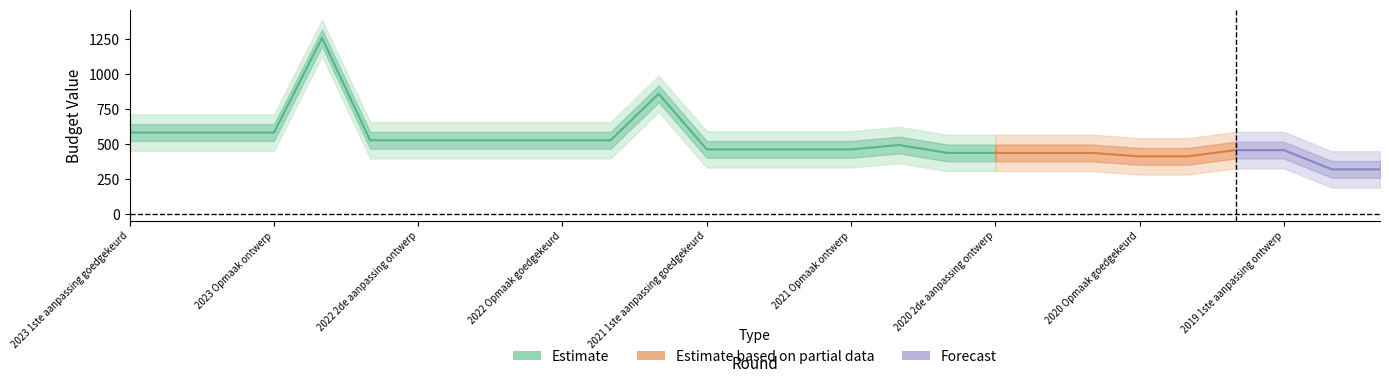

What is the value of the TO point at the 17th from the left?

493